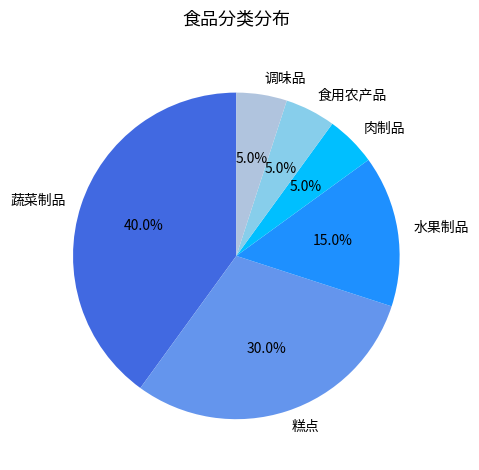

Between 肉制品 and 糕点, which is larger?

糕点